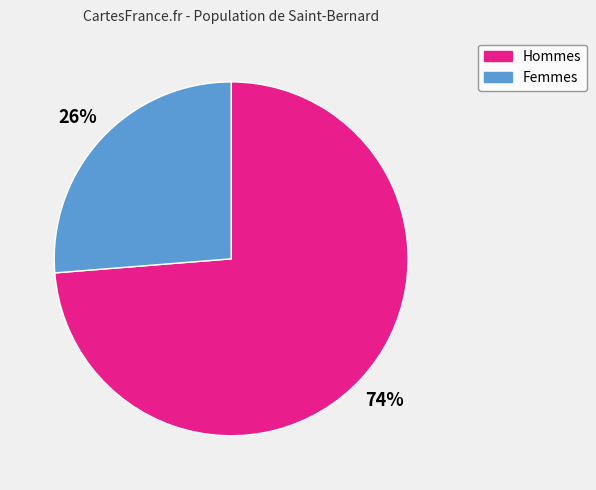

To the nearest percent, what is the average slice percentage?

50%